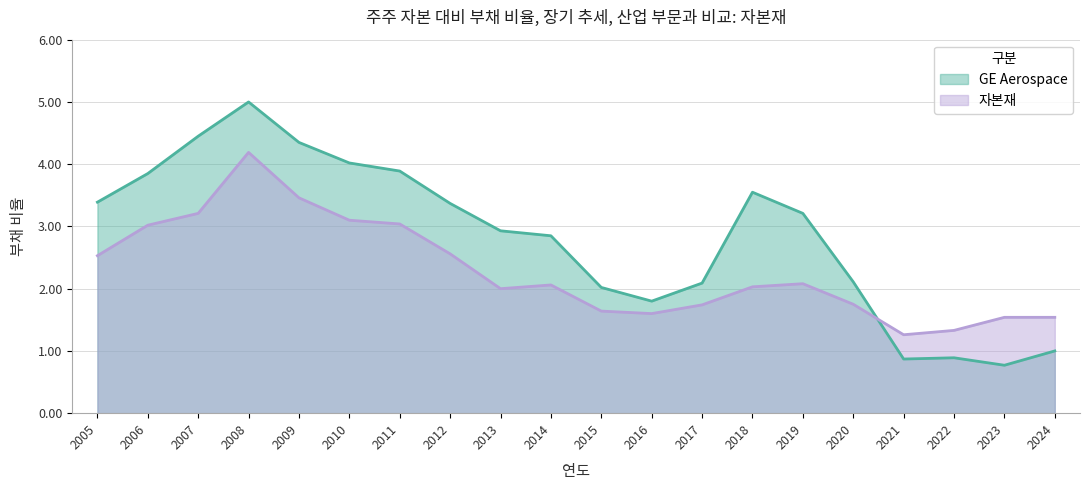

What is the difference between the highest and lowest values at 2007?

1.2